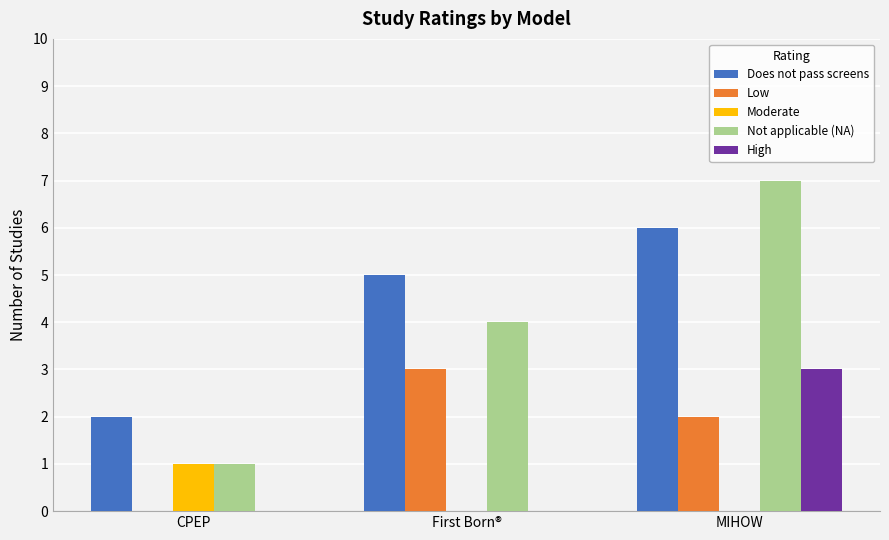

How many Not applicable (NA) values are between 1 and 7?

3